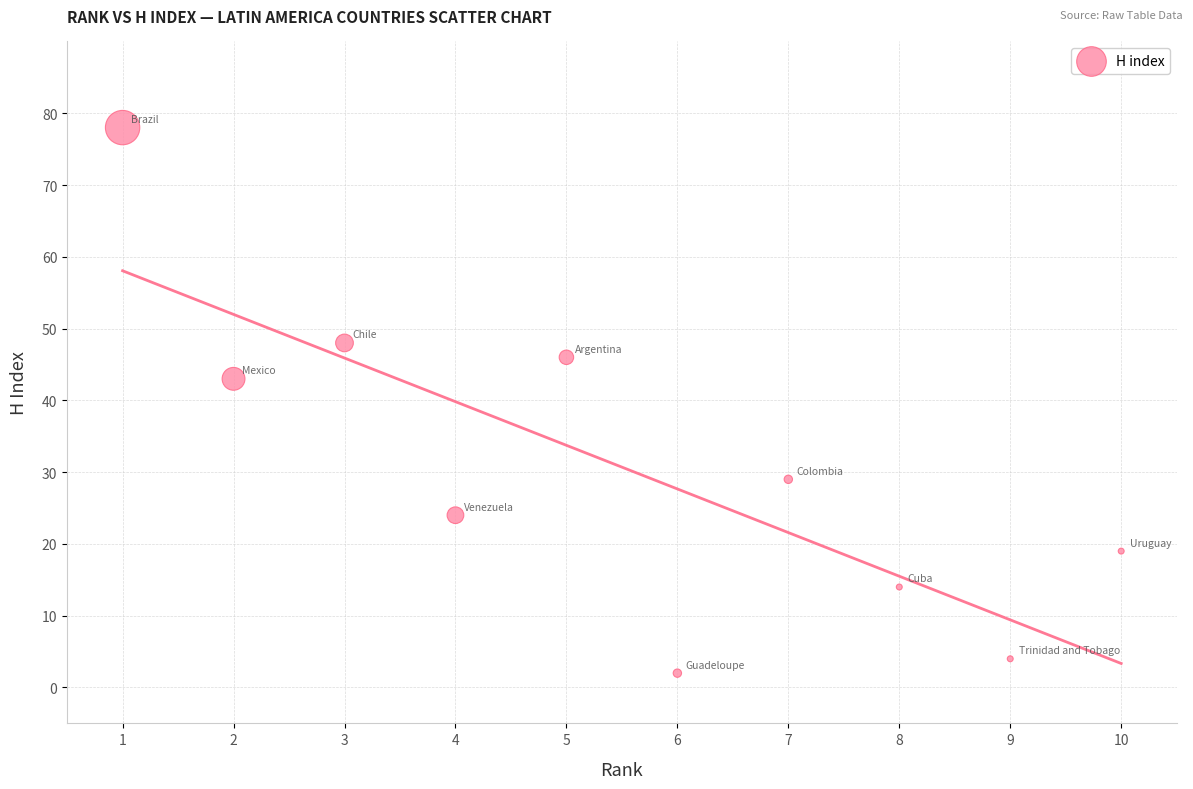

What is the range of X values (max minus min)?

9